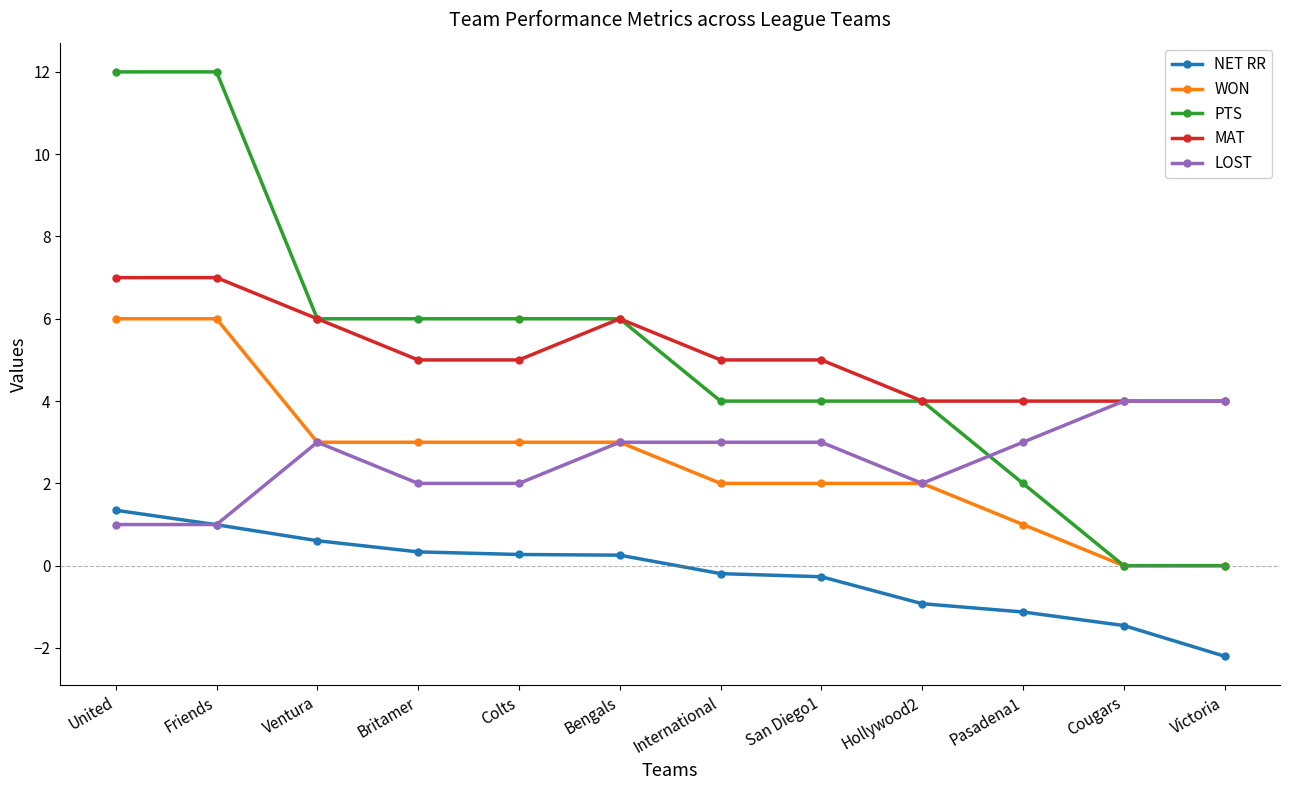

Between which two adjacent categories do LOST and PTS first intersect?

Hollywood2 and Pasadena1